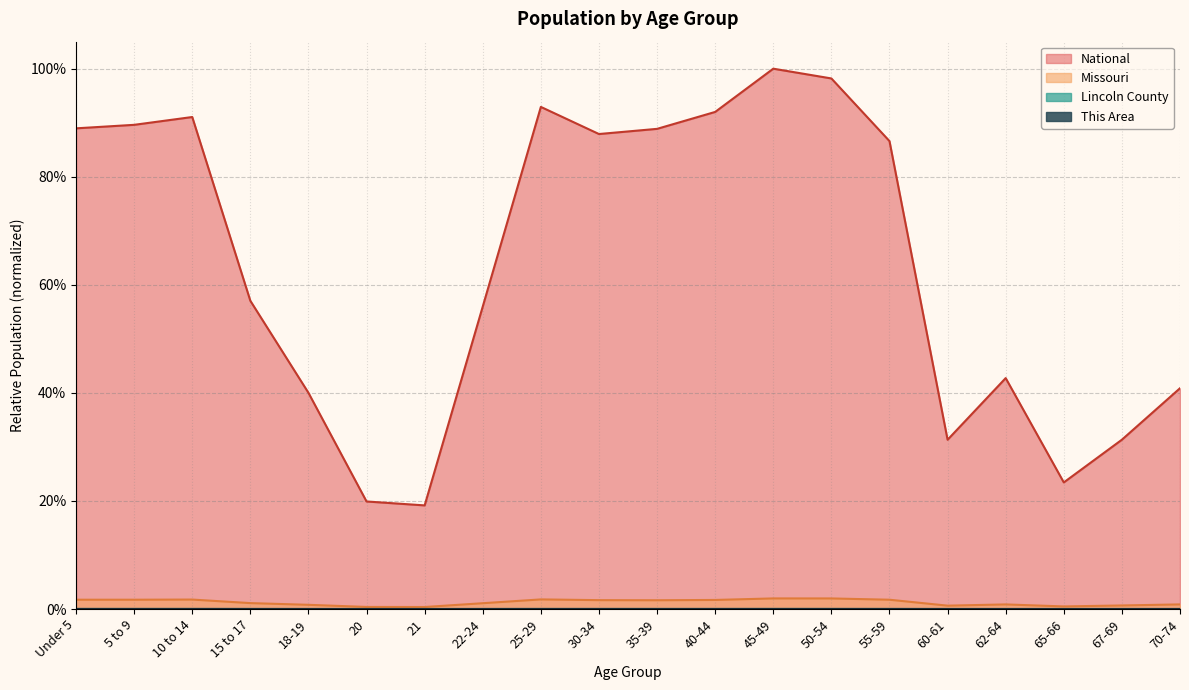

At which category does the chart reach its peak across all series?

45-49